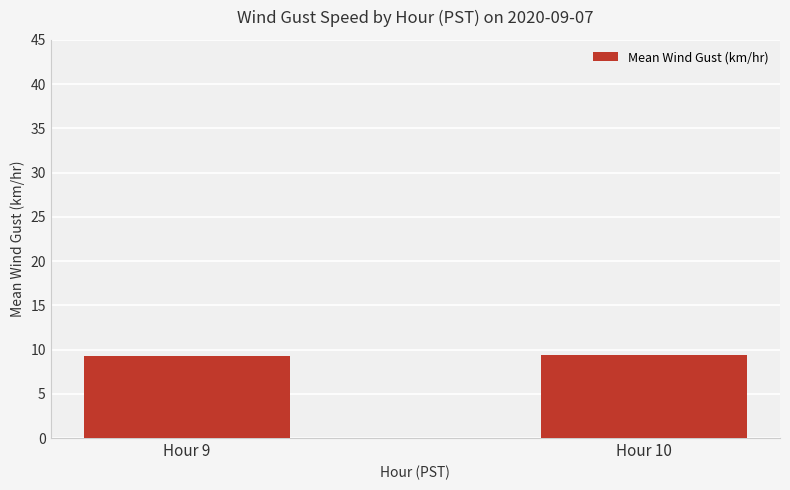

What is the value of the 1st bar from the left?

9.3